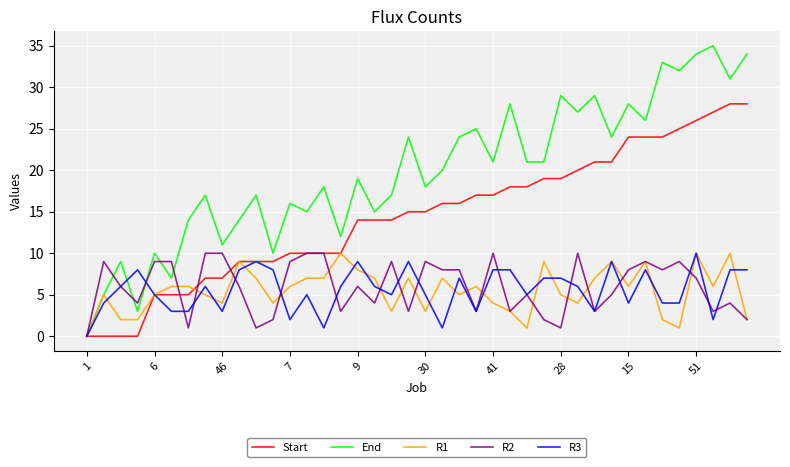

Which series has the widest spread of values?

End